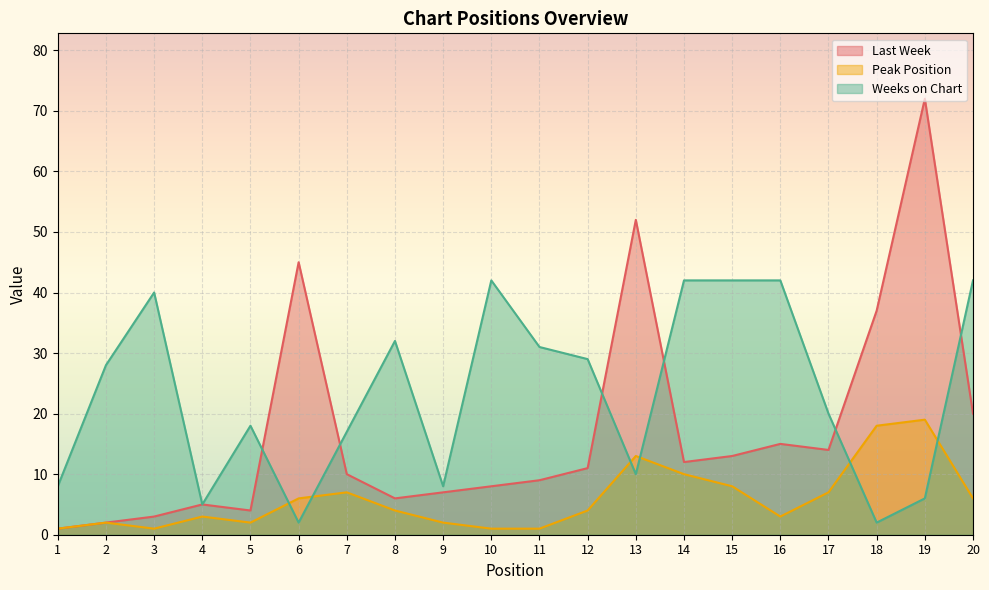

What are all the series names shown in the legend?

Last Week, Peak Position, Weeks on Chart